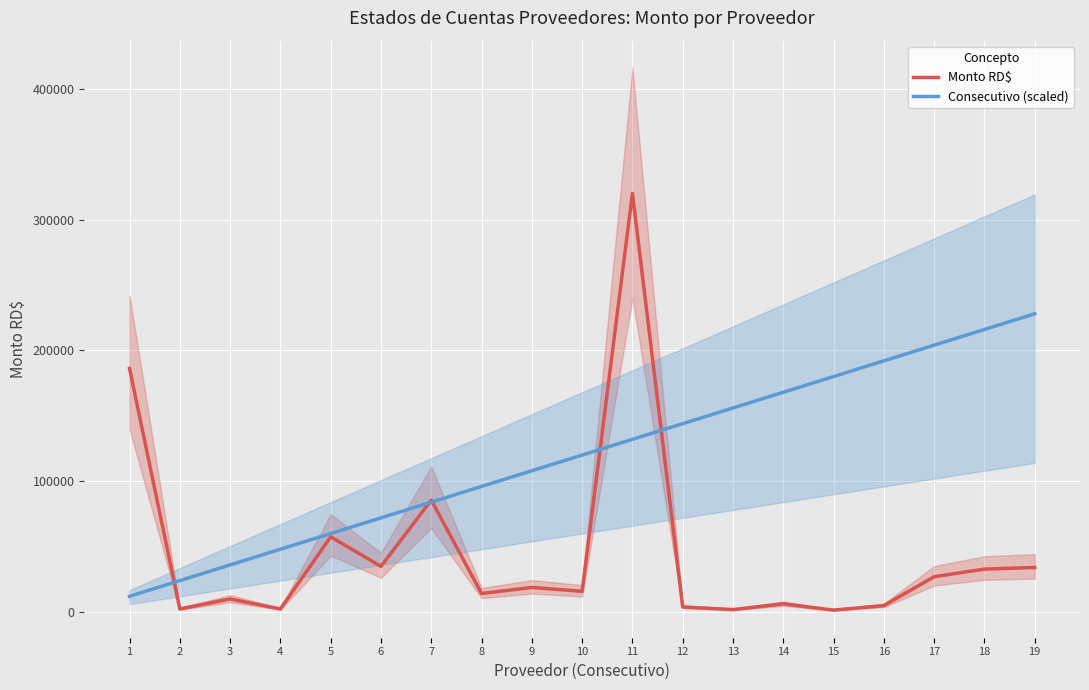

Rank the categories by Consecutivo (scaled) value from highest to lowest.

19, 18, 17, 16, 15, 14, 13, 12, 11, 10, 9, 8, 7, 6, 5, 4, 3, 2, 1